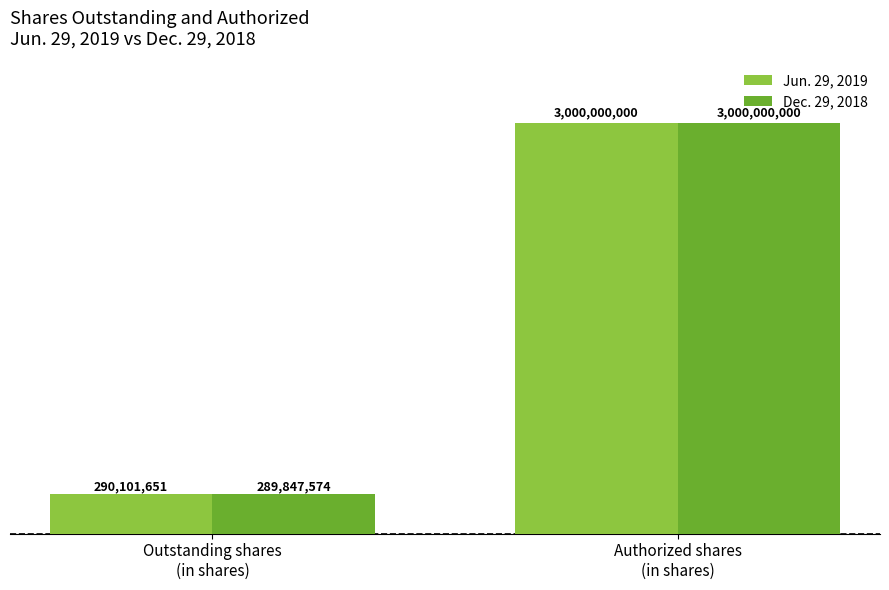

How many bars are there in each group?

2